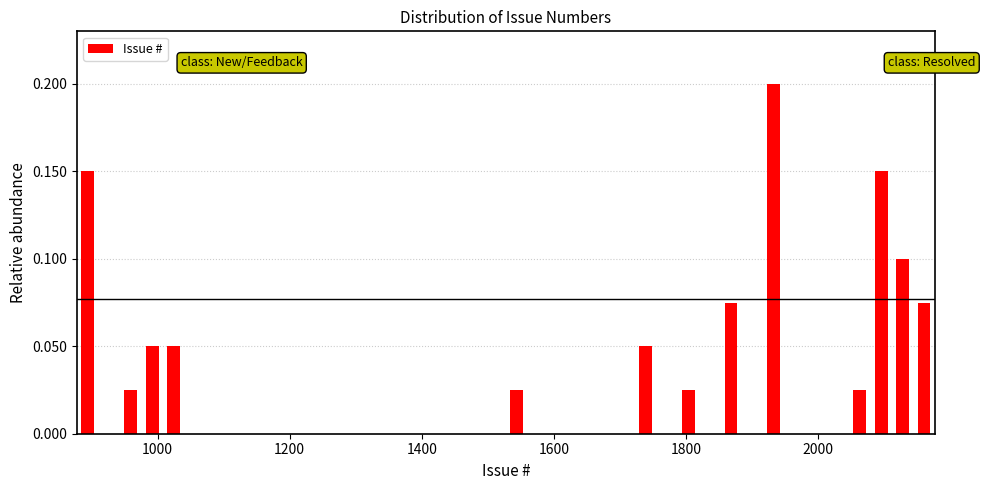

Read against the x-axis, roughly where is the centre of the tallest bar?

1940